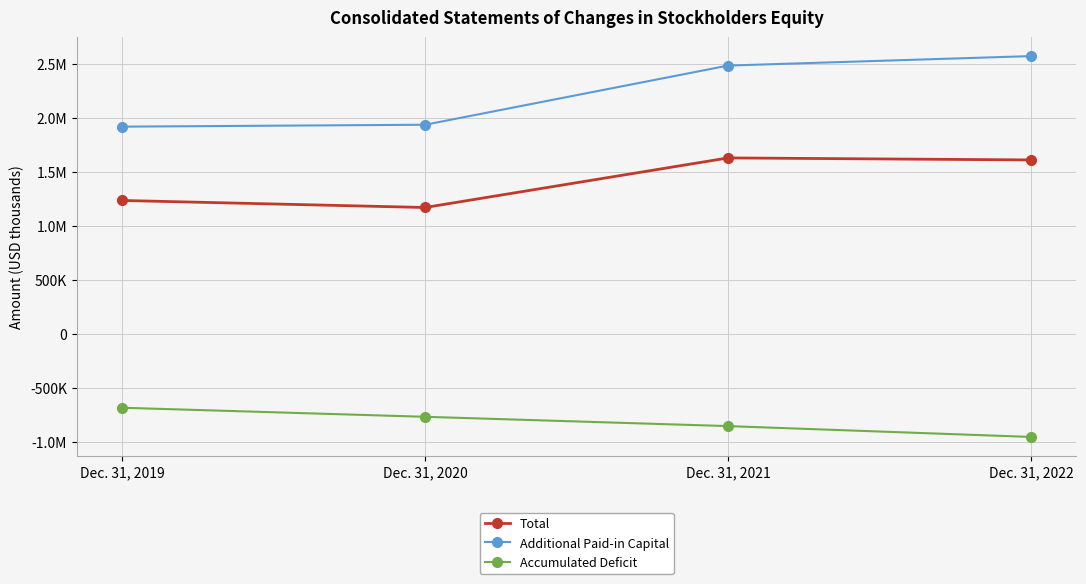

Which series has the widest spread of values?

Additional Paid-in Capital